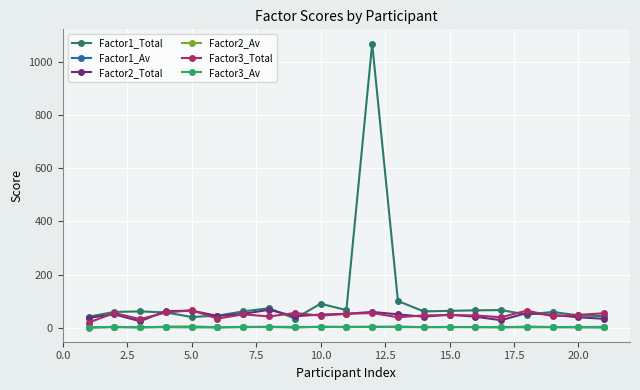

What are all the series names shown in the legend?

Factor1_Total, Factor1_Av, Factor2_Total, Factor2_Av, Factor3_Total, Factor3_Av